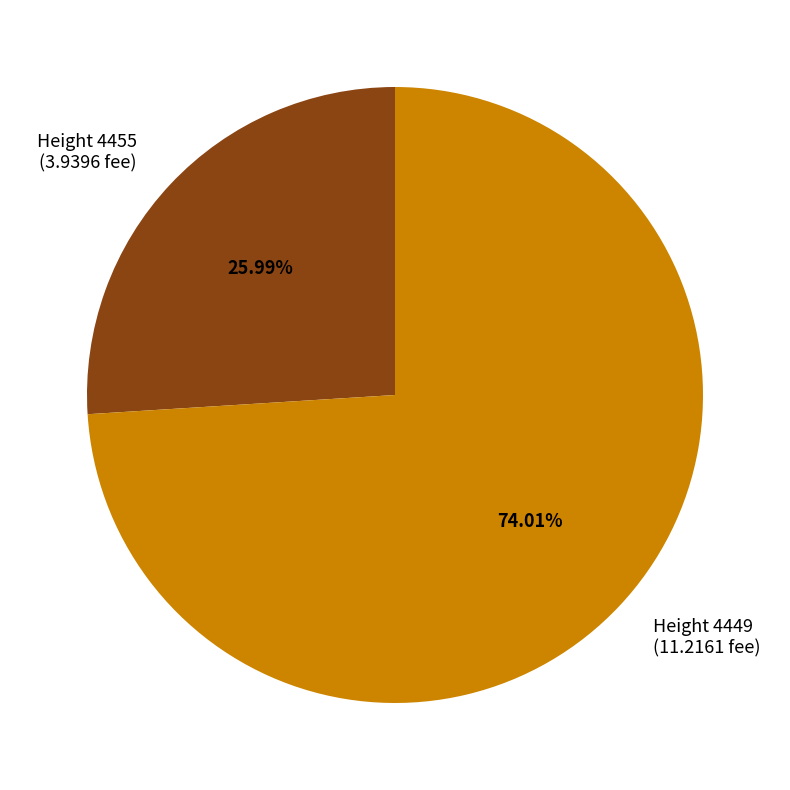

Which slice is the largest?

Height 4449 (11.2161 fee)